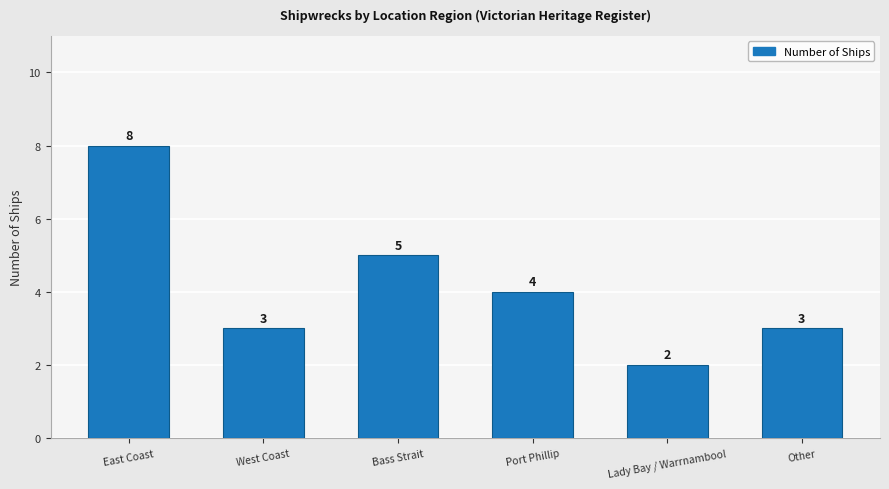

What is the difference between the maximum and minimum values?

6